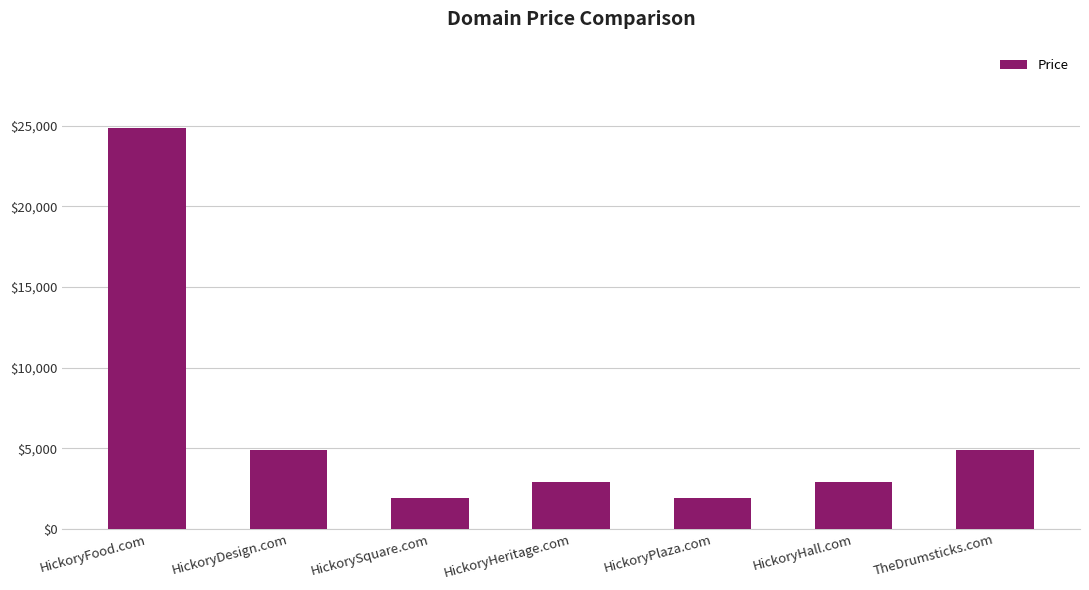

What is the label of the 5th bar from the left?

HickoryPlaza.com